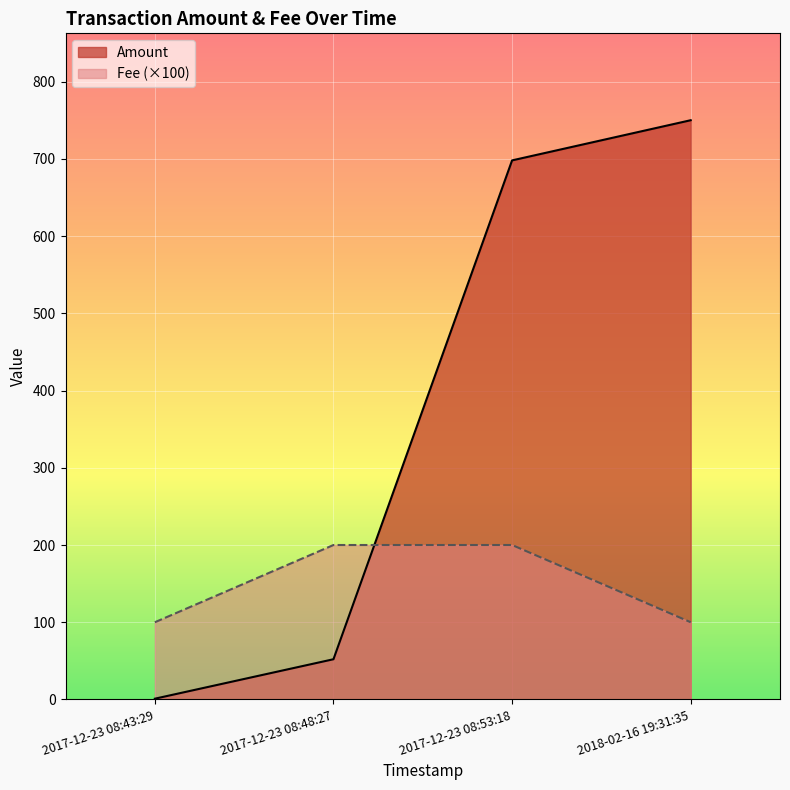

How many lines are shown in the chart?

2